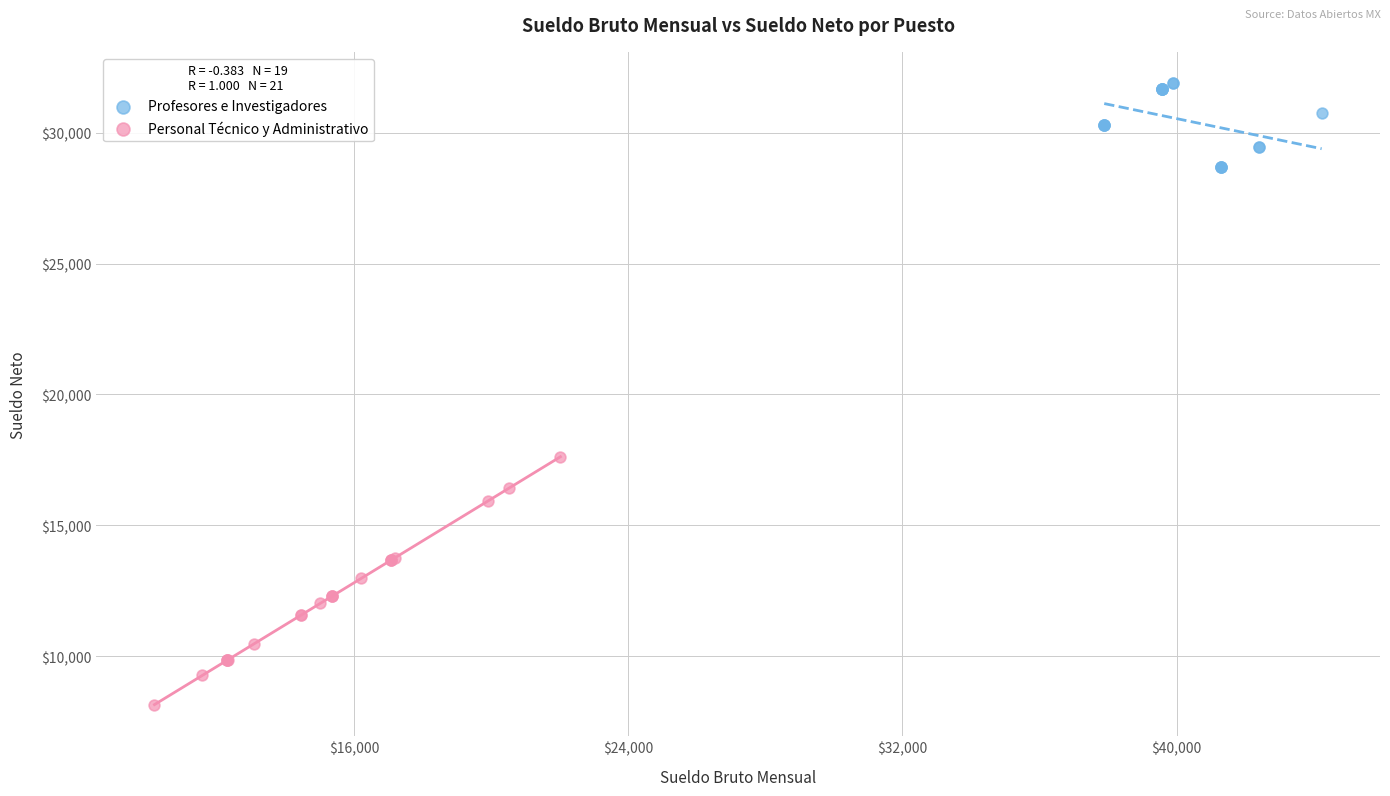

Which series reaches the minimum Y coordinate?

Personal Técnico y Administrativo